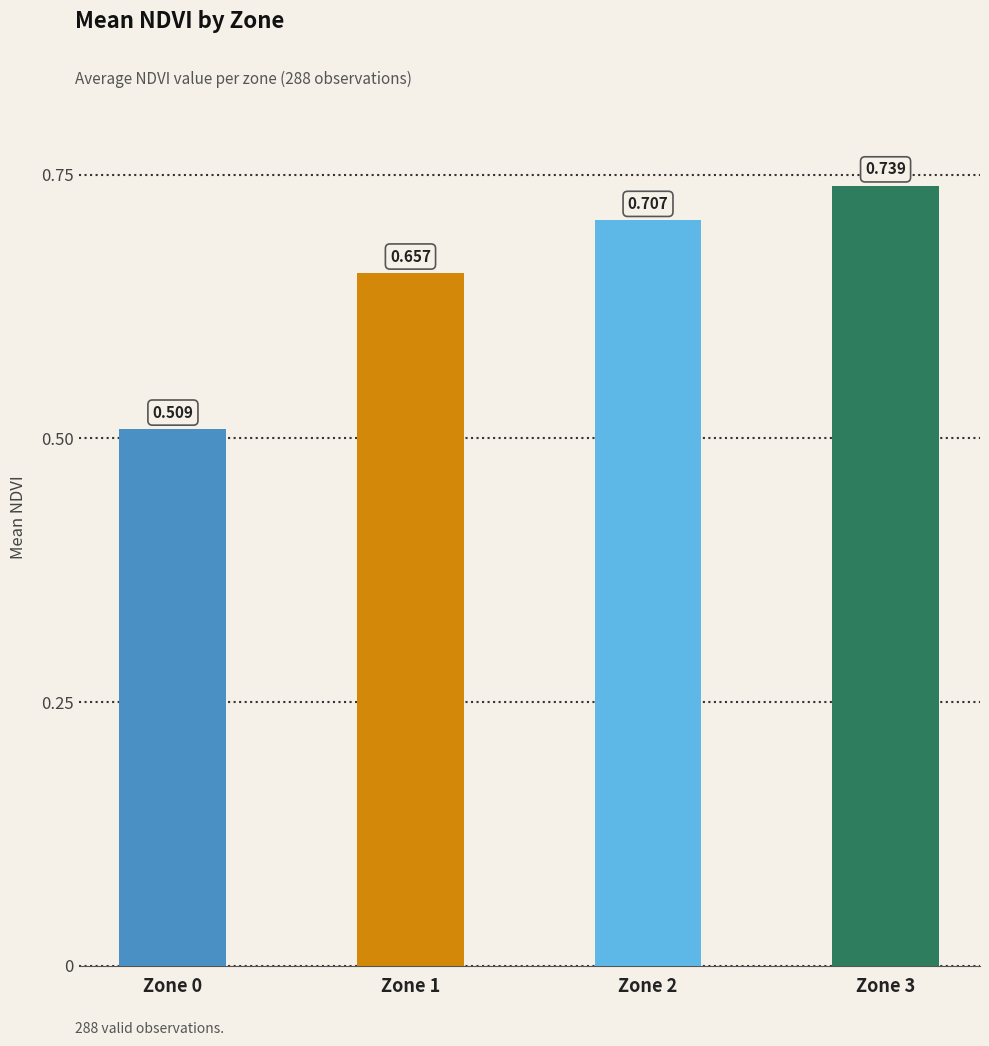

What is the value of the 1st bar from the left?

0.5